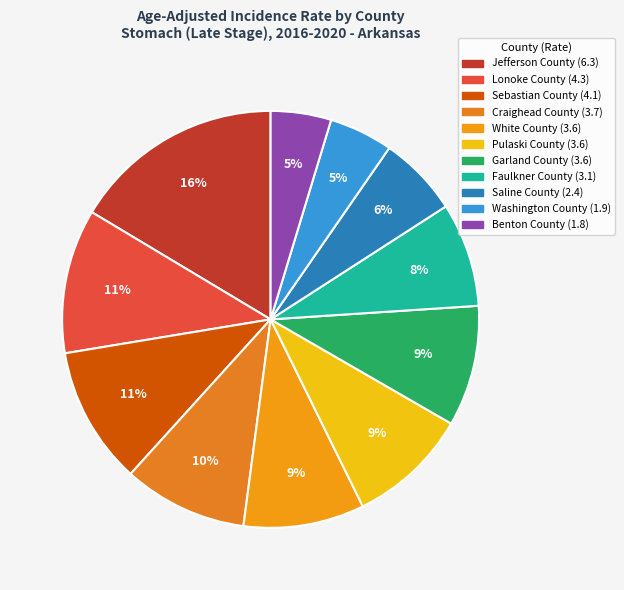

What is the largest slice in the pie chart?

Jefferson County